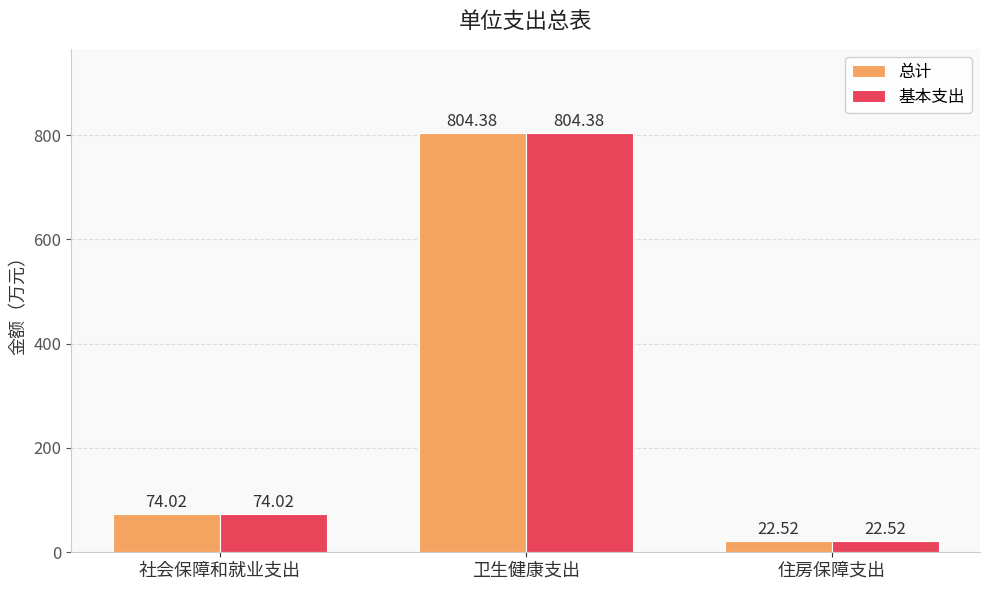

Reading left to right, transcribe all the data shown in this chart.

总计: 社会保障和就业支出=74.0	卫生健康支出=804.4	住房保障支出=22.5
基本支出: 社会保障和就业支出=74.0	卫生健康支出=804.4	住房保障支出=22.5